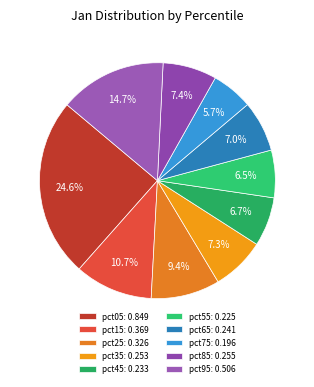

Count the number of slices in the pie.

10